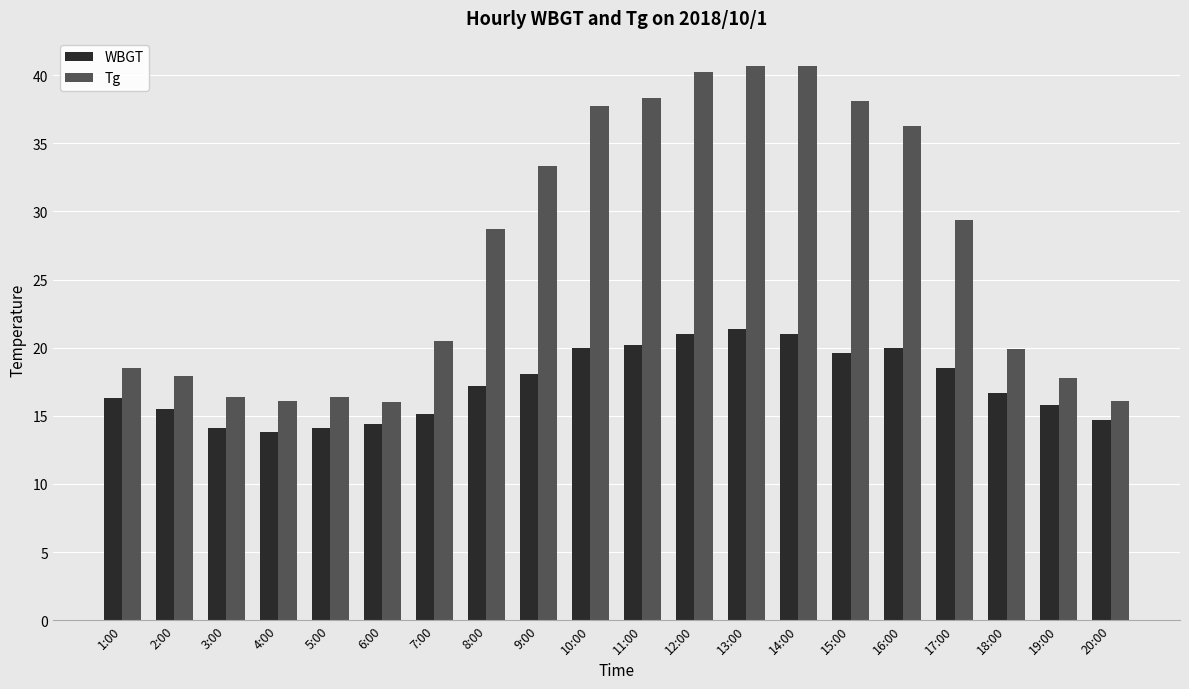

Where does the WBGT series first go above 17?

8:00